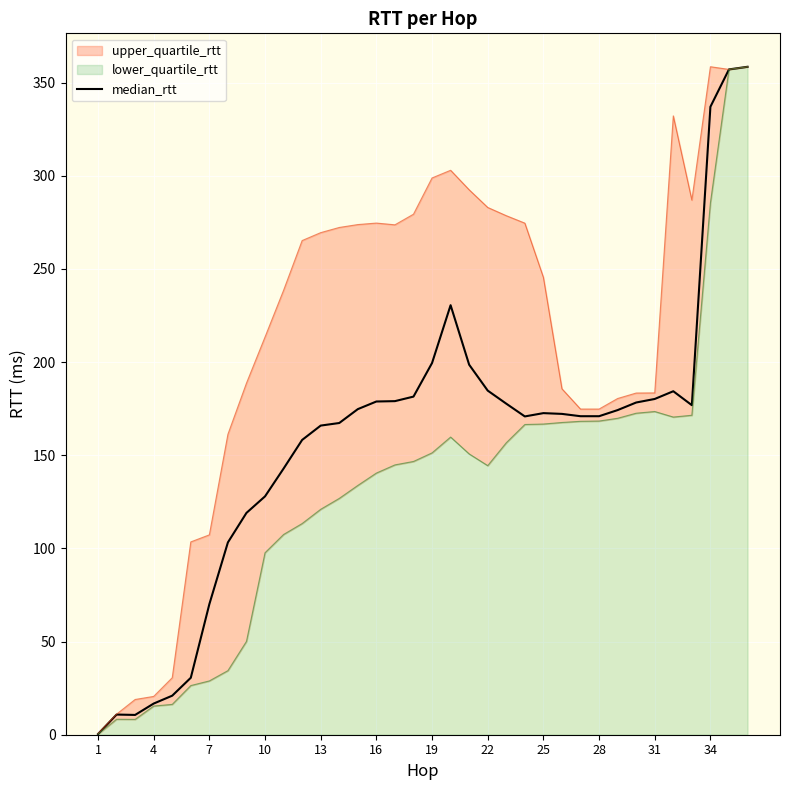

Does the chart display data point markers on the line(s)?

No